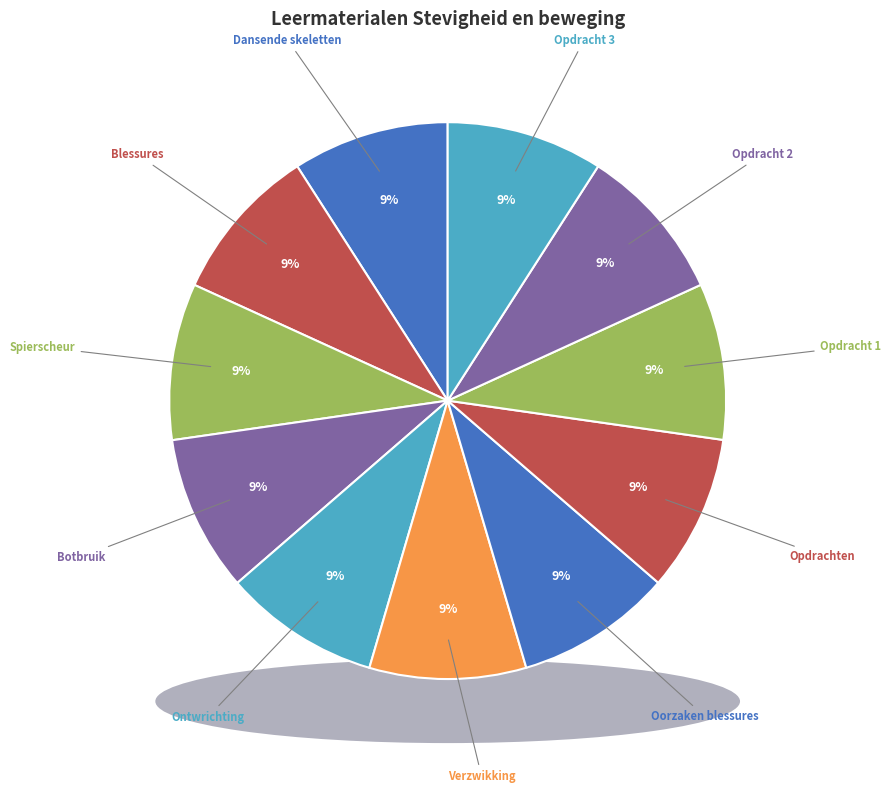

What percentage is the Opdracht 1 slice, to the nearest percent?

9%